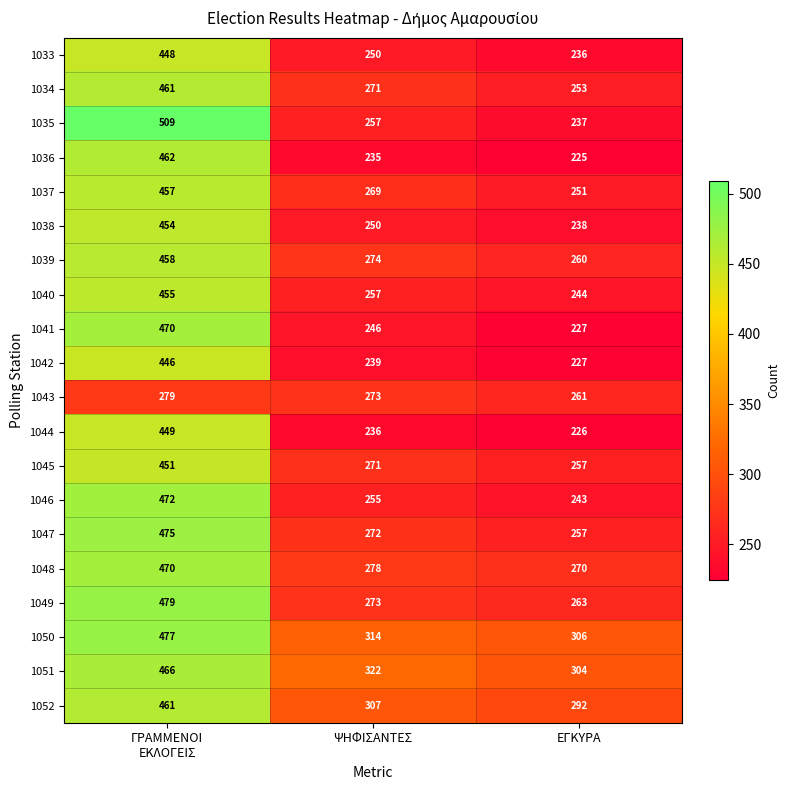

Which label corresponds to the smallest value in the chart?

ΕΓΚΥΡΑ